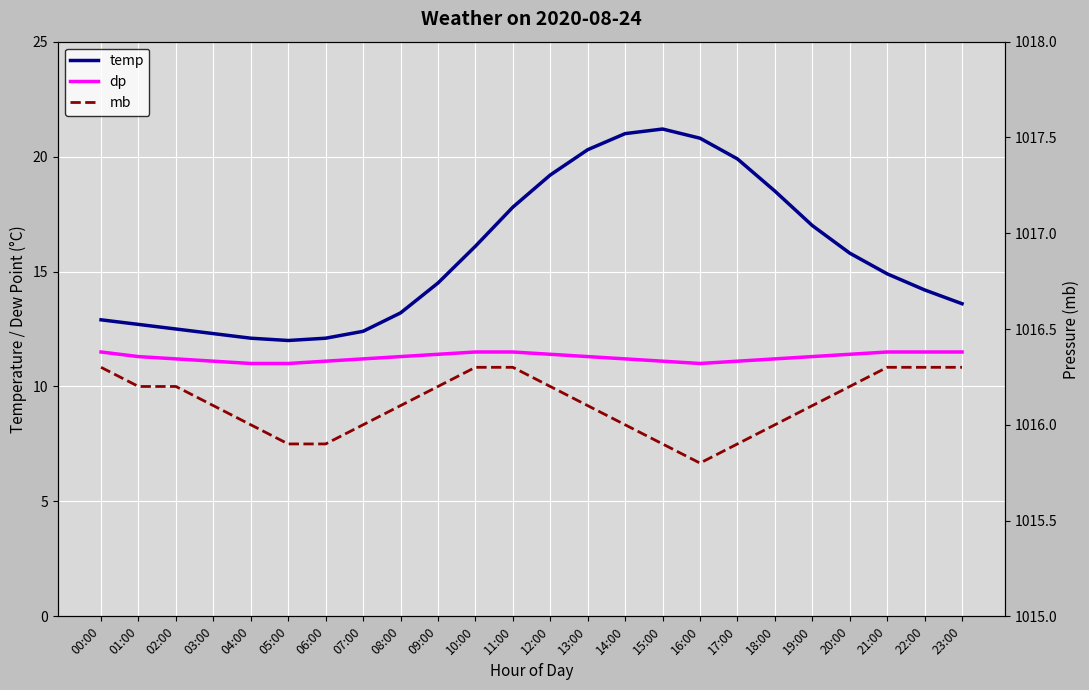

True or false: dp and temp cross at least once.

False